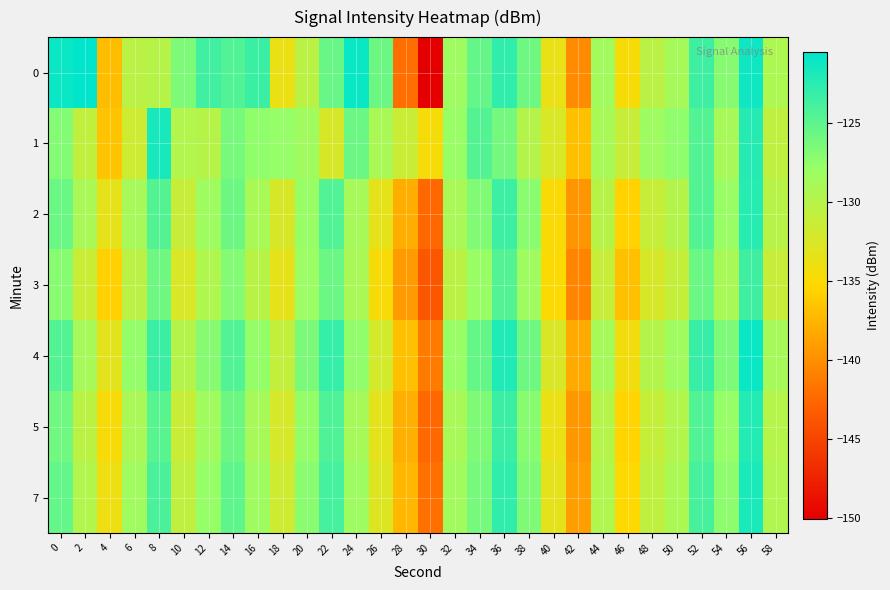

At 6, list the series in order from largest to smallest.

4, 7, 2, 5, 0, 3, 1